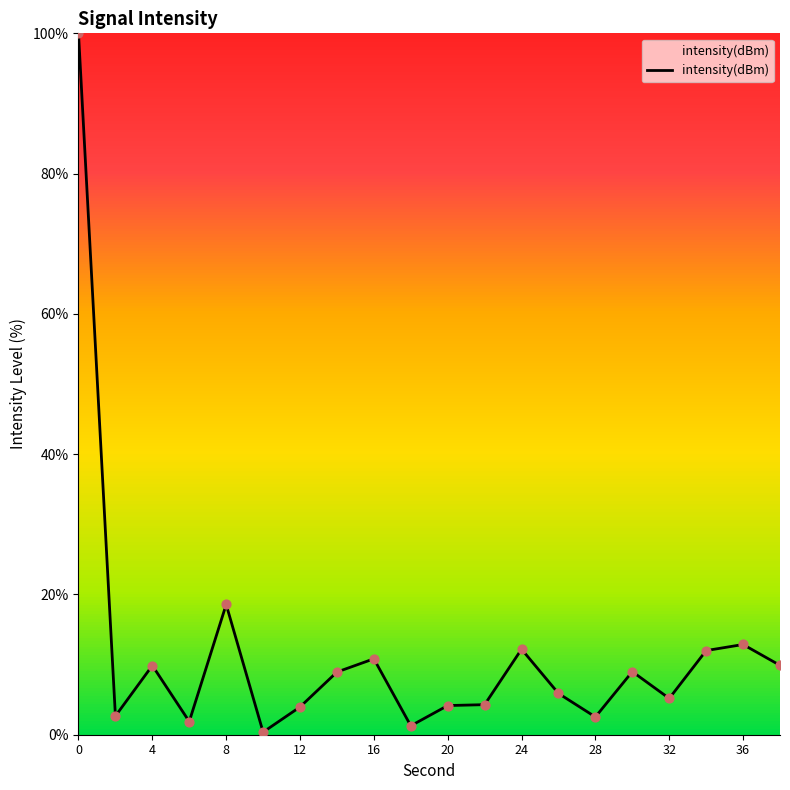

What is the difference between the maximum and minimum values?

99.6